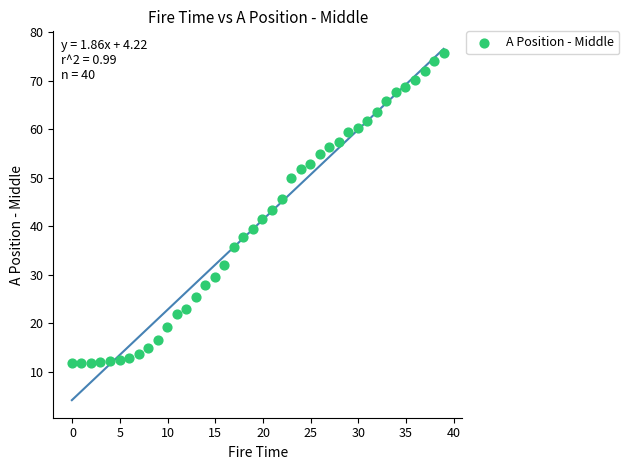

What is the range of X values (max minus min)?

39.0